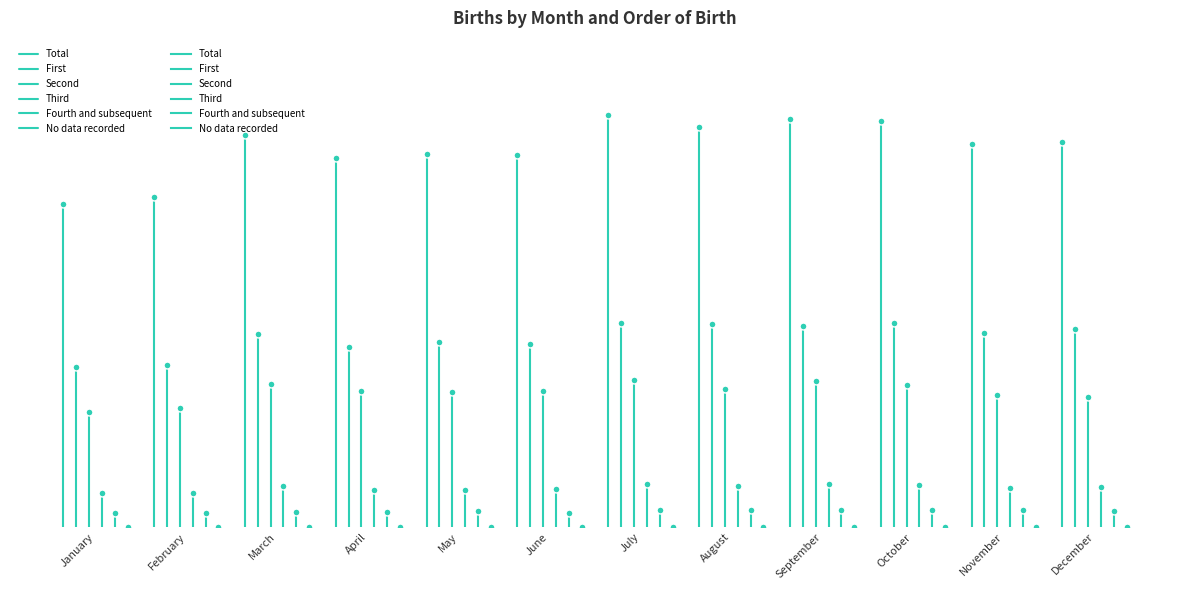

Which series has the largest Y range (max minus min)?

Total